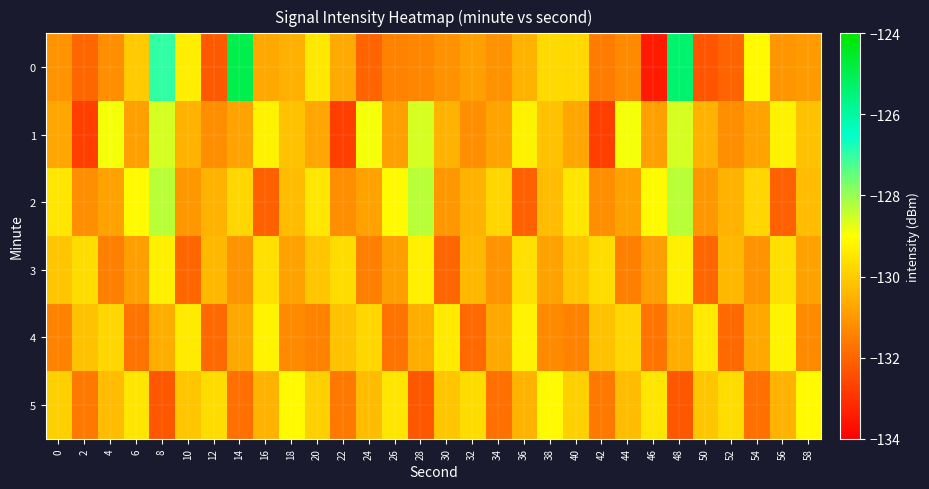

Which has a higher value, 28 or 10?

10